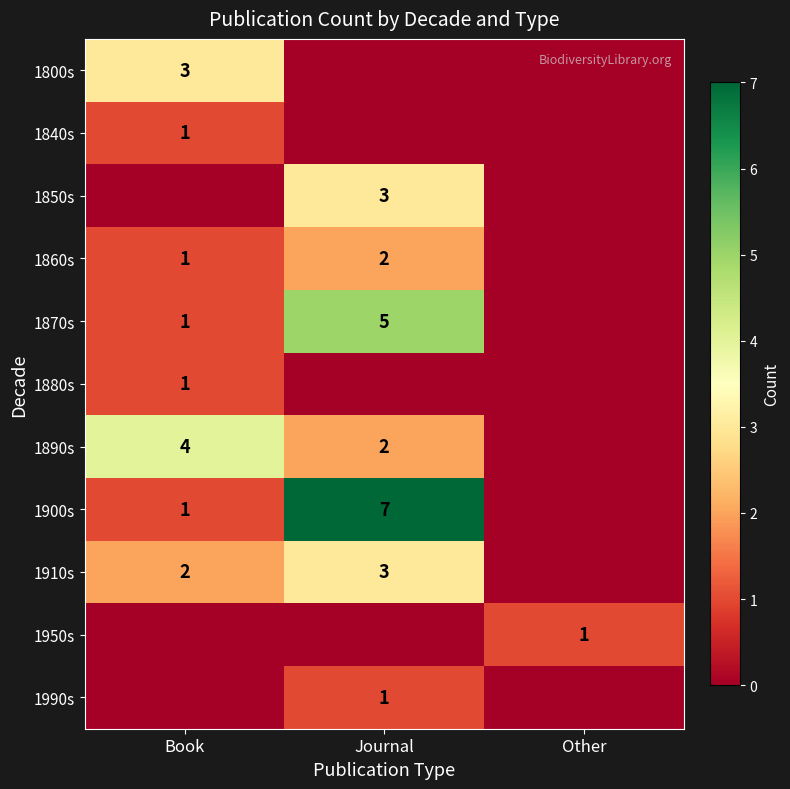

How many data points does each series have?

3